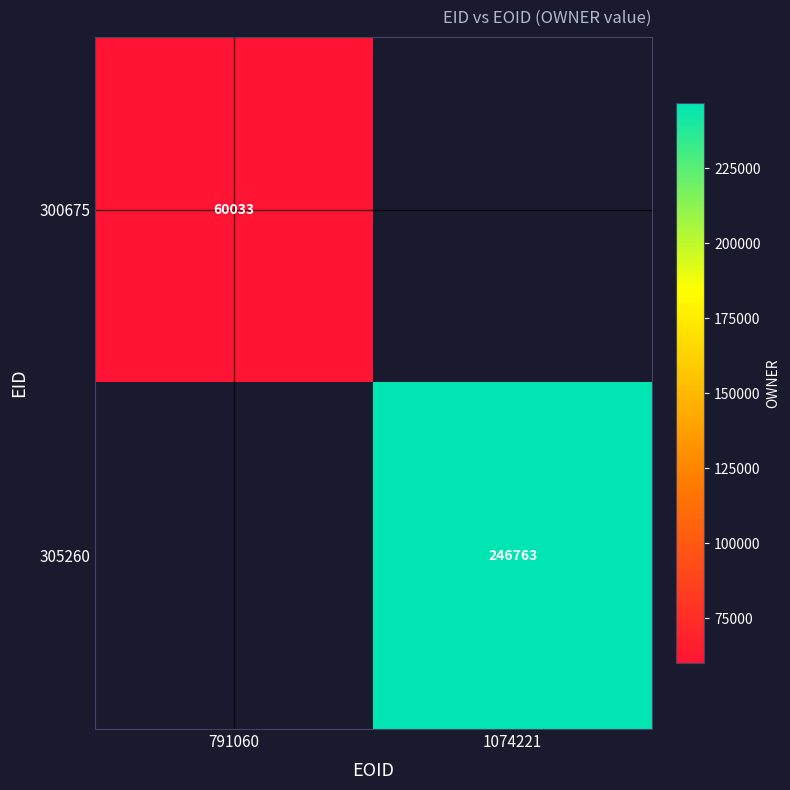

The value of 300675 at 791060 is 26569. True or false?

False